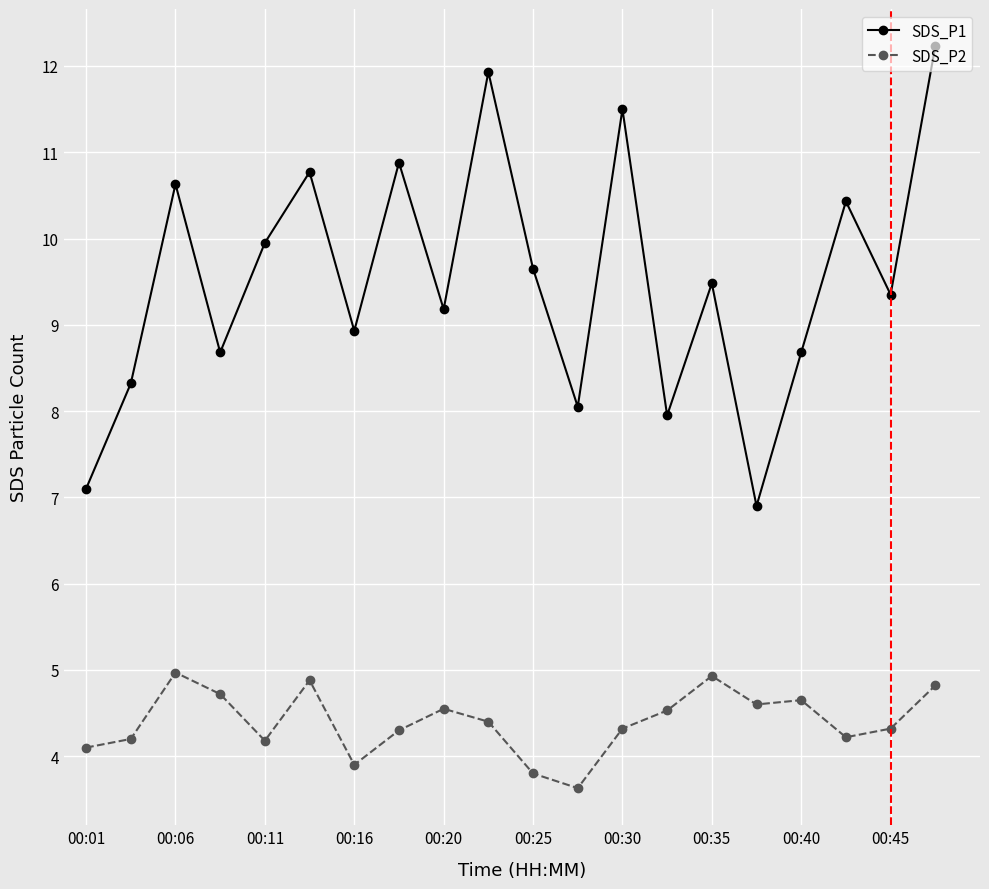

What is the average value of the SDS_P1 series?

9.5